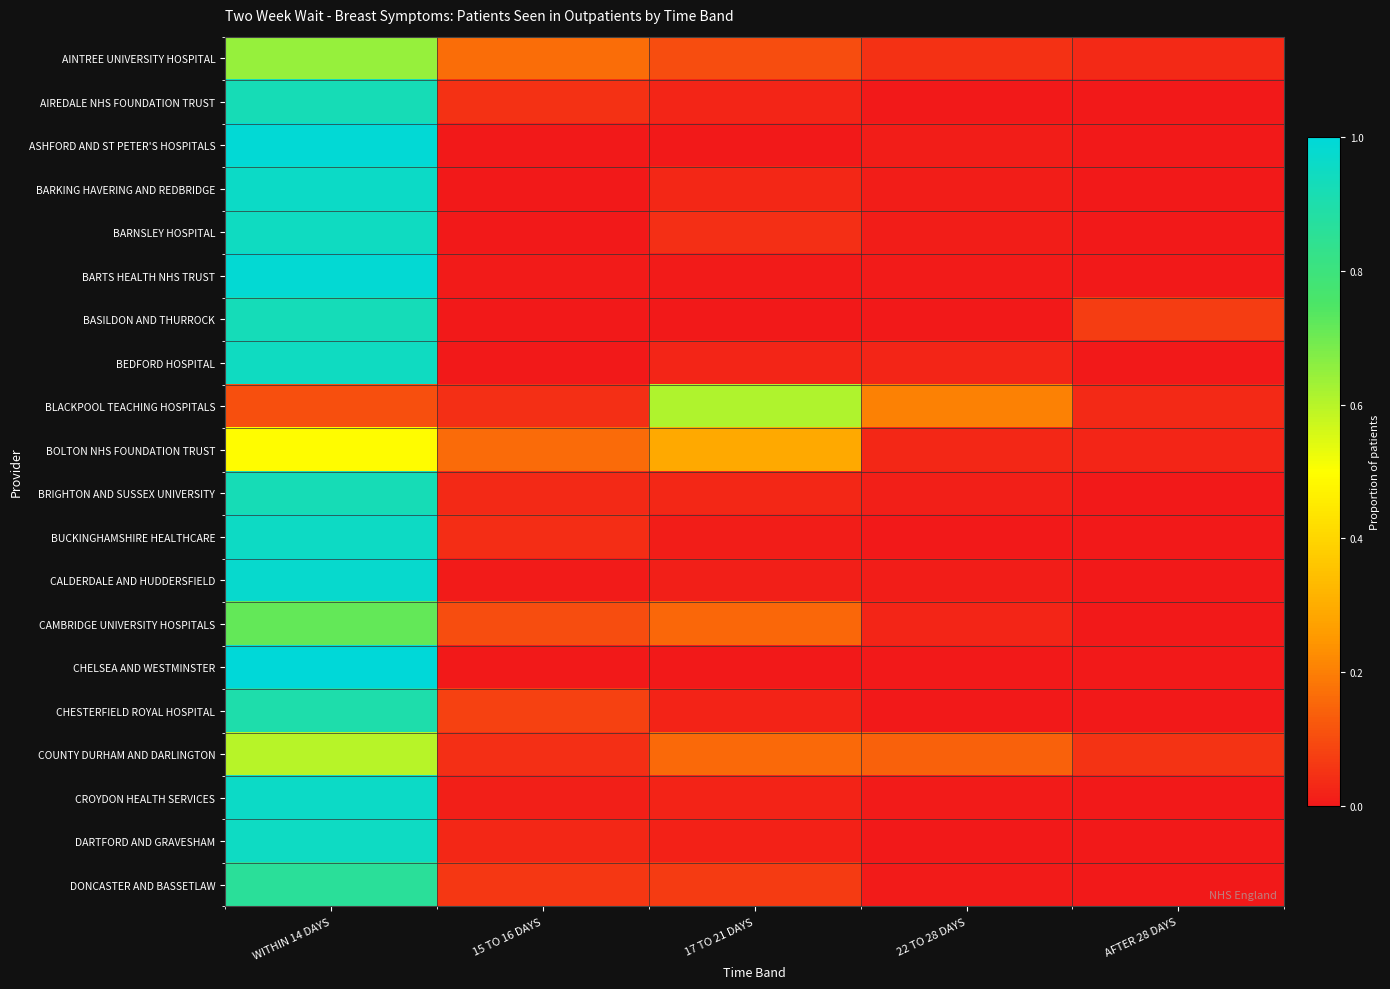

At which category is the sum across all series the highest?

WITHIN 14 DAYS